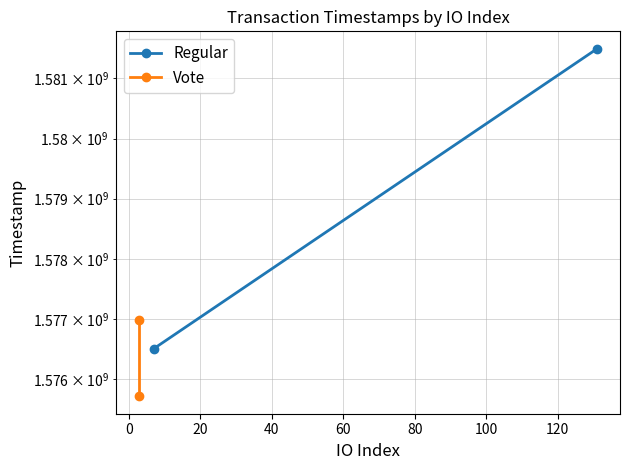

How many lines are shown in the chart?

2